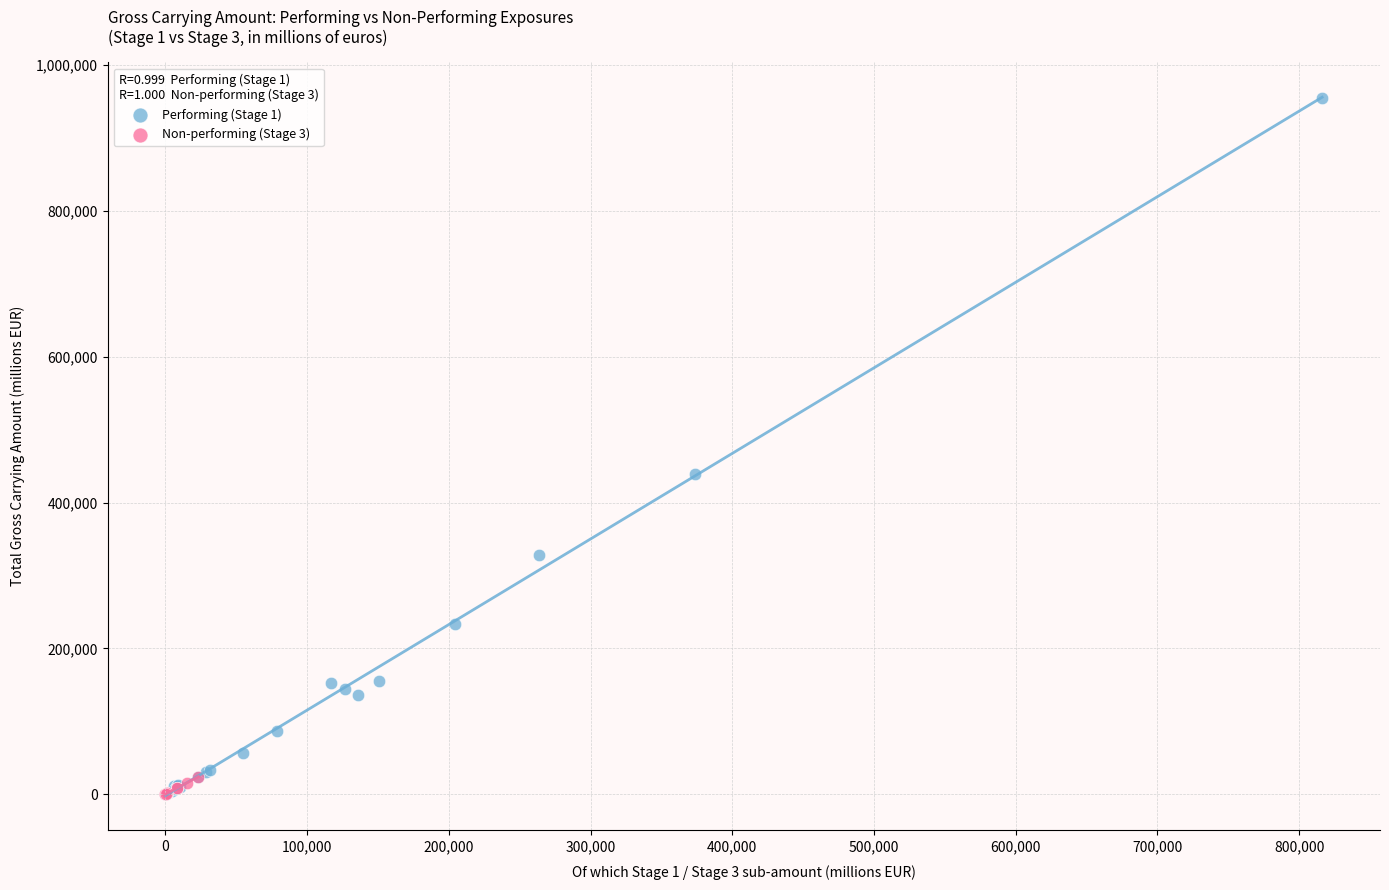

Which series reaches the maximum Y coordinate?

Performing (Stage 1)